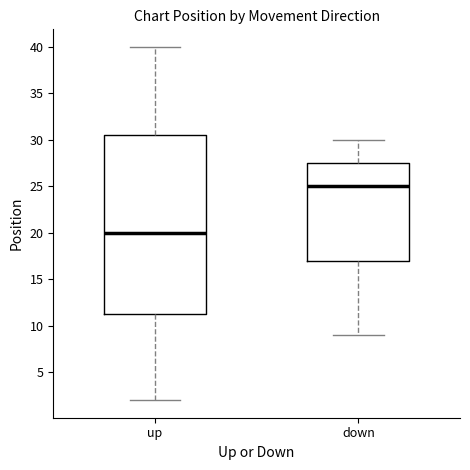

Reading left to right, read every box against the y-axis: the position of its median line, the range the box covers, and the ends of its whiskers. The values are not printed on the chart, so give them approximately, as read against the axis.

up: median 20.0, box 11.5 to 30.5, whiskers 2.0 to 40.0
down: median 25.0, box 17.0 to 27.5, whiskers 9.0 to 30.0